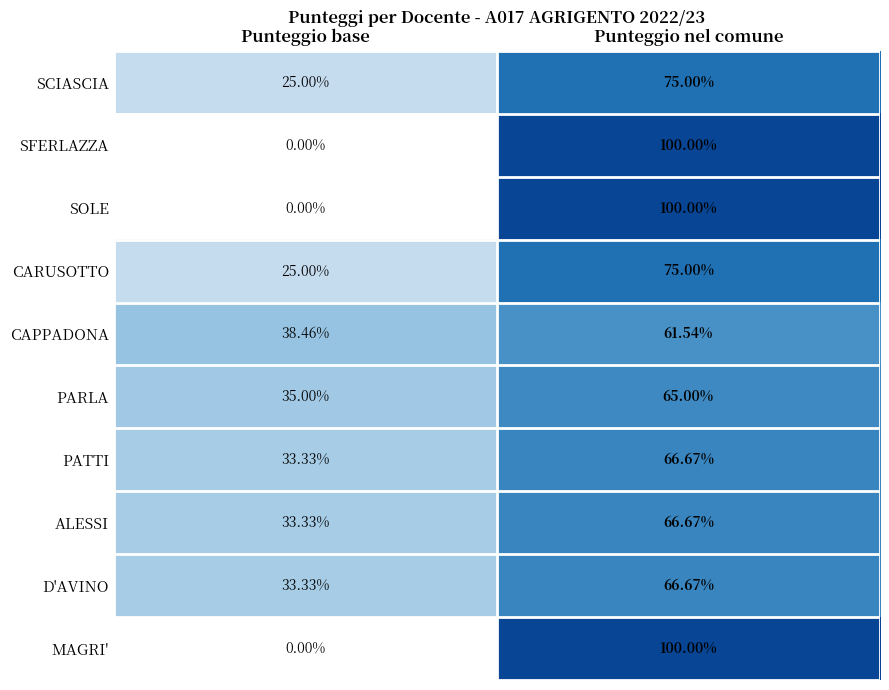

Where is SCIASCIA nearest to the value 50?

Punteggio base